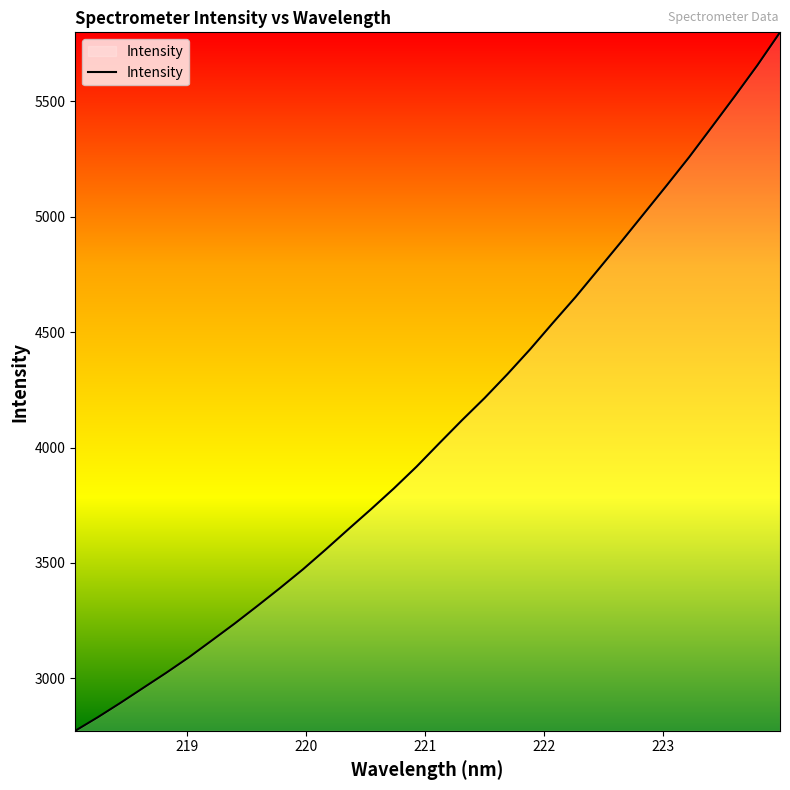

What is the difference between the maximum and minimum values?

3026.3